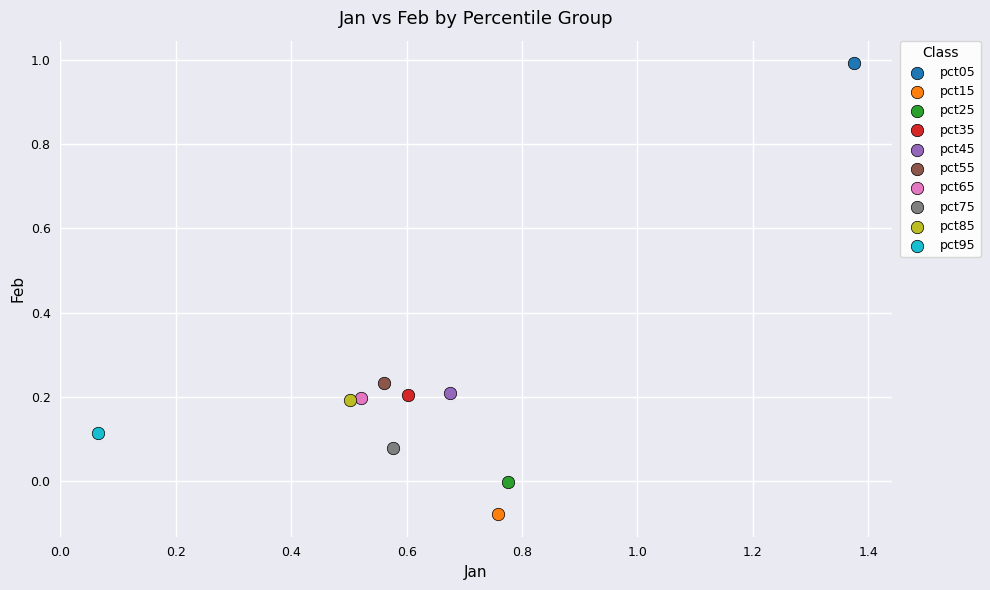

What are all the series names shown in the legend?

pct05, pct15, pct25, pct35, pct45, pct55, pct65, pct75, pct85, pct95